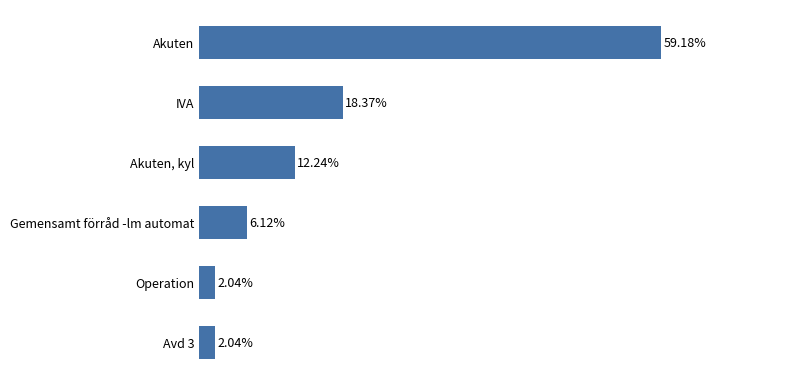

Between Gemensamt förråd -lm automat and Akuten, which is larger?

Akuten